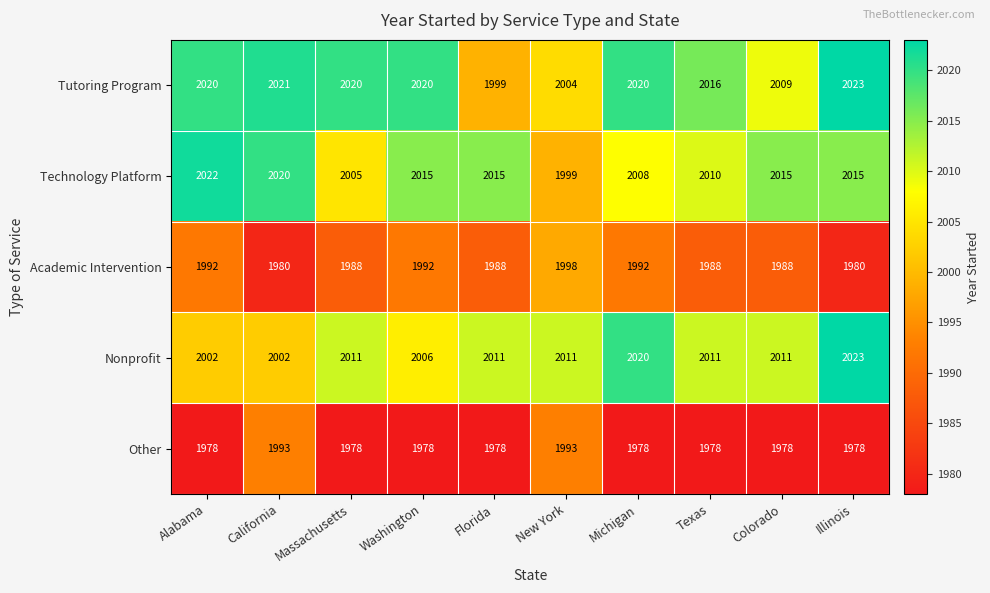

What is the maximum value shown in the chart?

2023